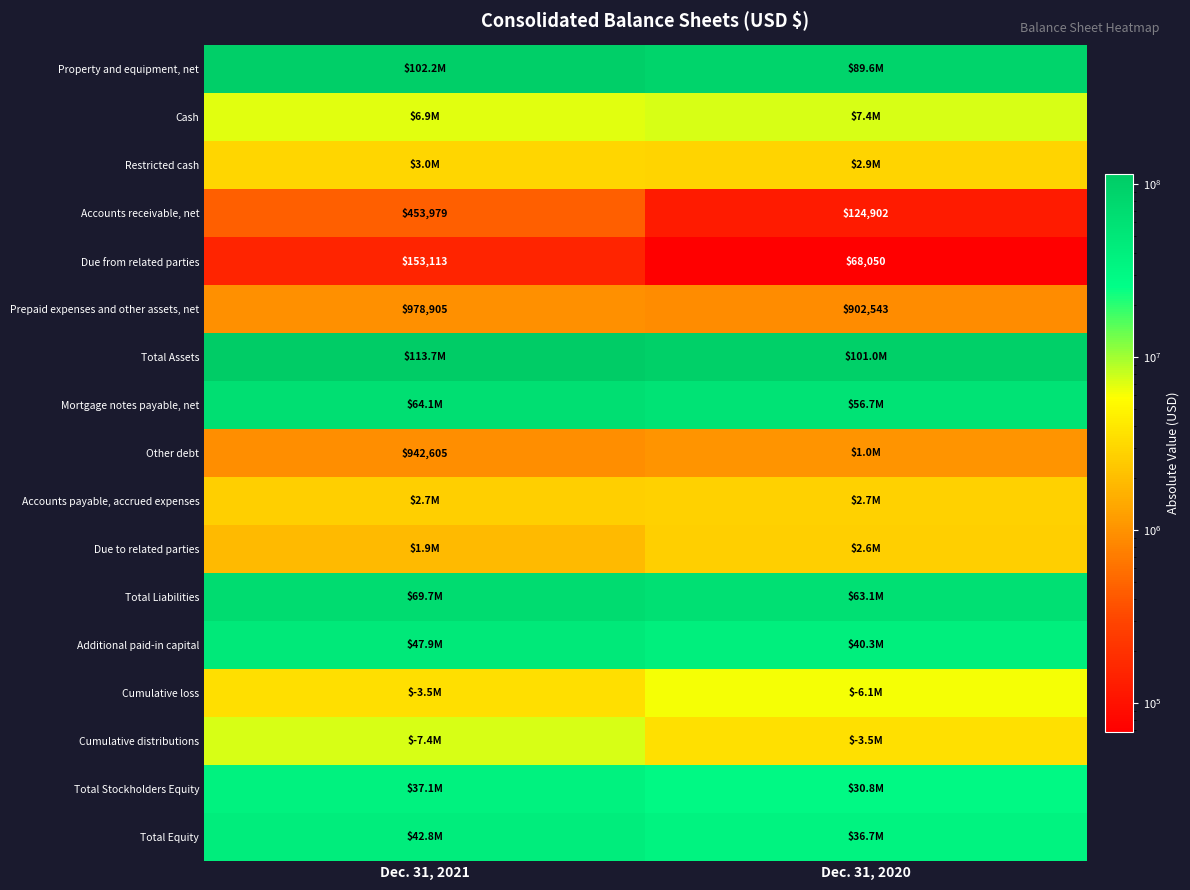

How many Accounts receivable, net values are between 124902 and 453979?

2